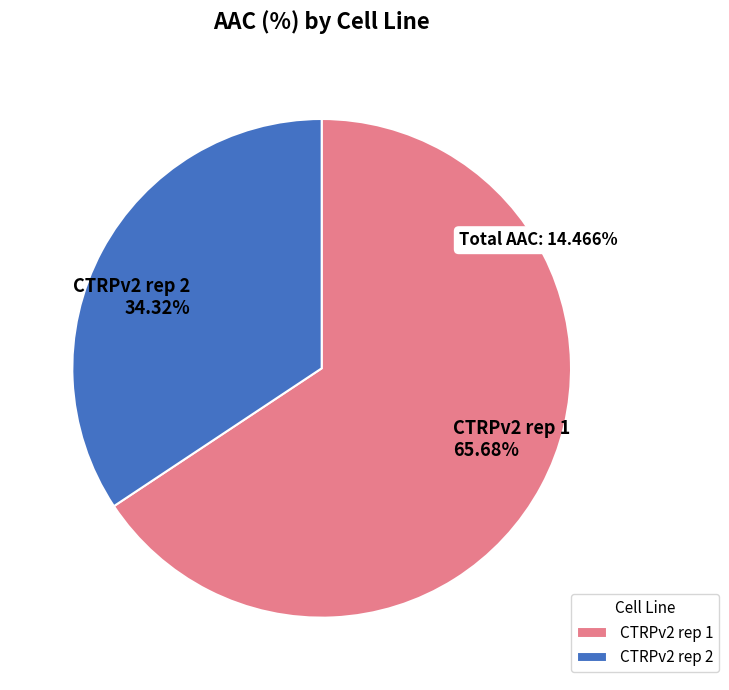

What is the largest slice in the pie chart?

CTRPv2 rep 1